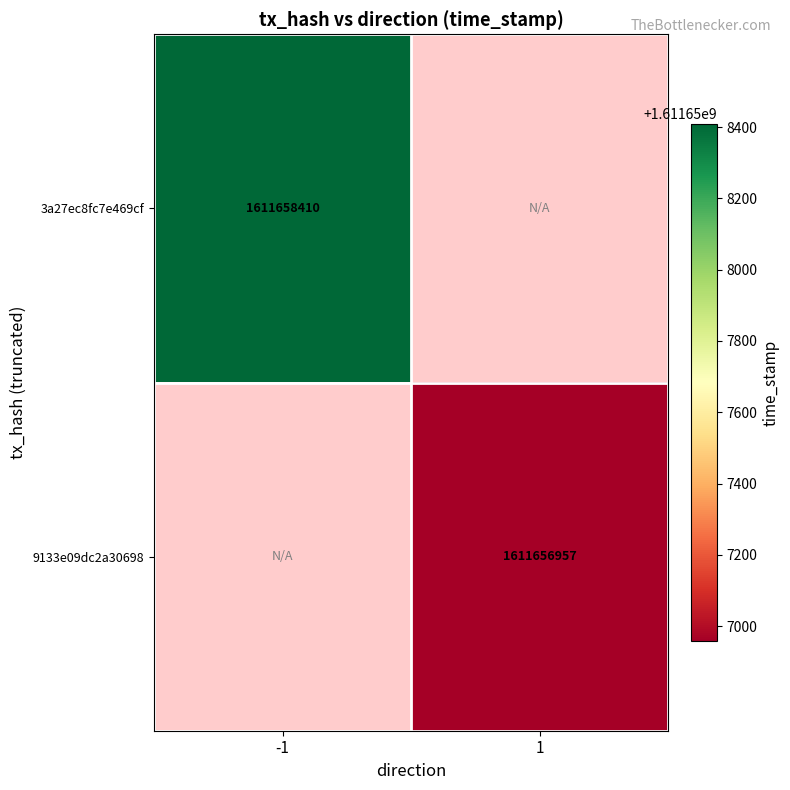

What is the difference between the 3a27ec8fc7e469cf98d16c177202ee9fa9eeefa values at direction and time_stamp?

1611658411